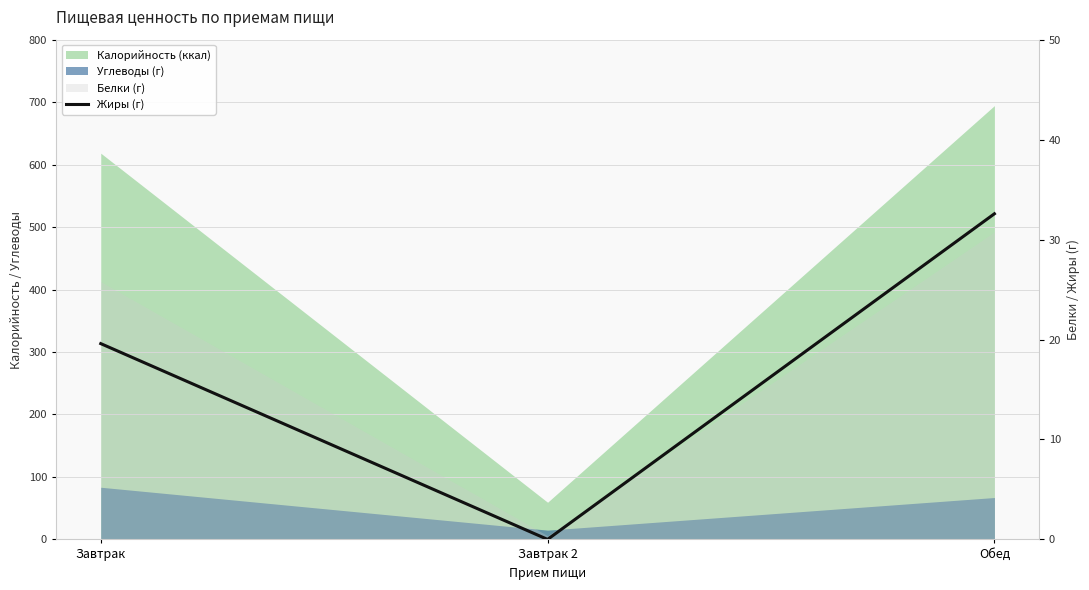

What is the label of the 3rd point from the left?

Обед